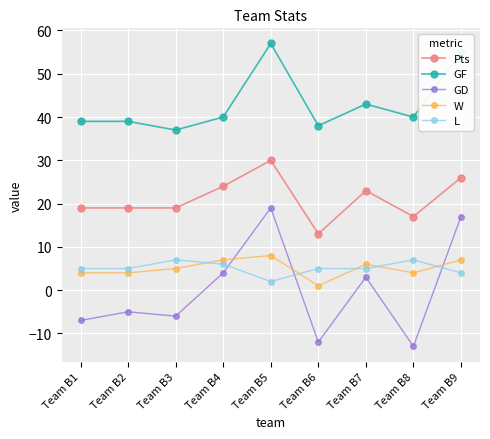

Is the value of Pts at Team B3 greater than the value of GF at Team B6?

No